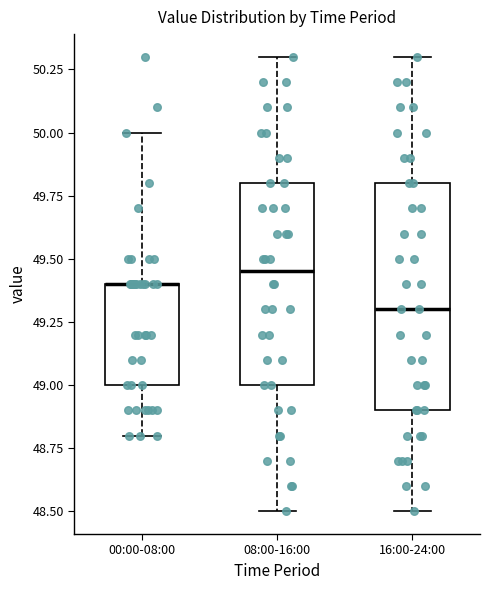

Comparing the boxes themselves (not the whiskers), which one is the tallest?

16:00-24:00